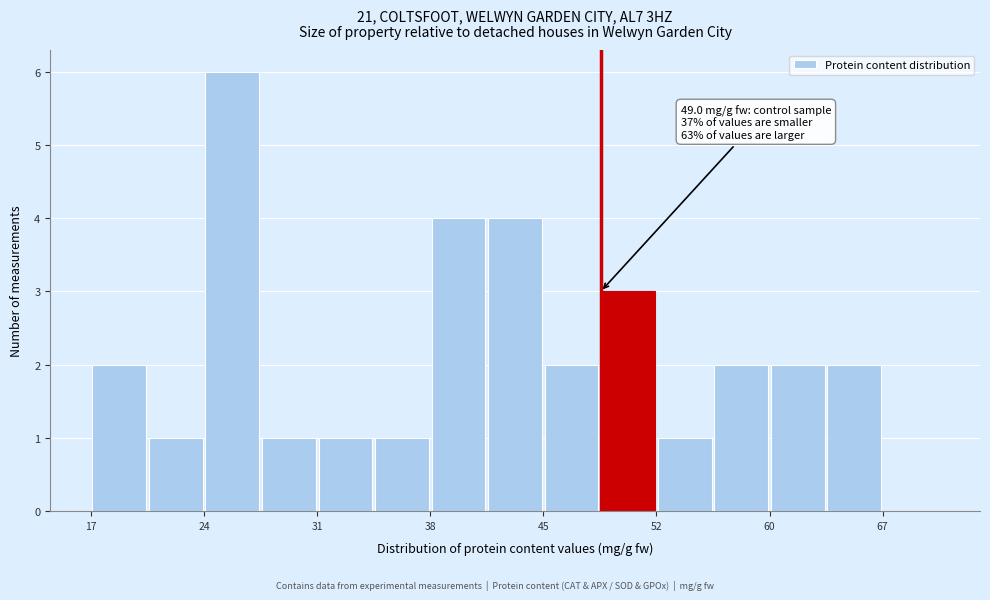

Read against the x-axis, roughly where is the centre of the tallest bar?

26